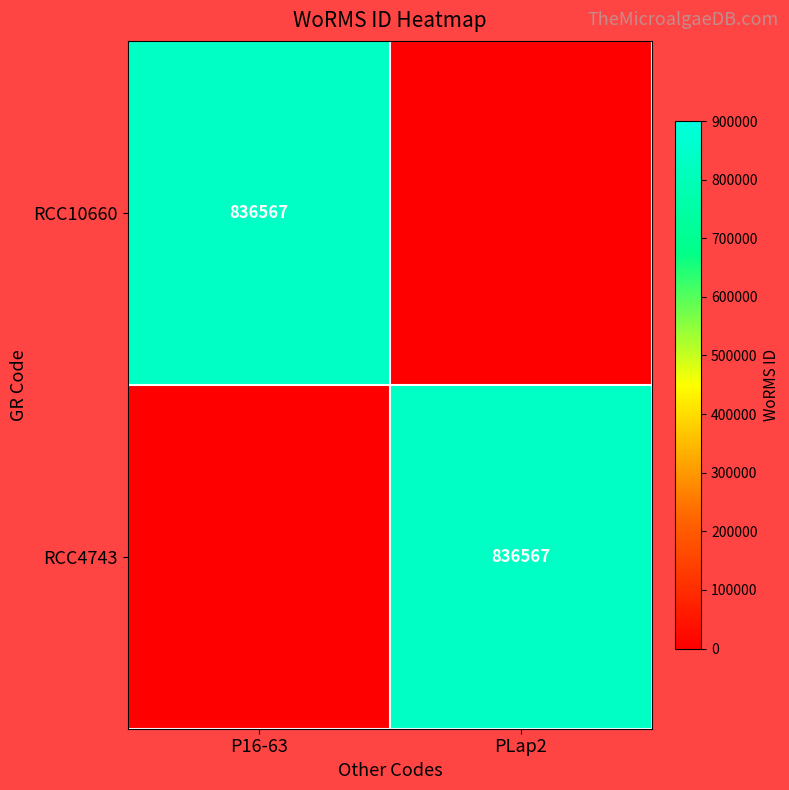

True or false: RCC4743 has a value of 836567 at PLap2.

True